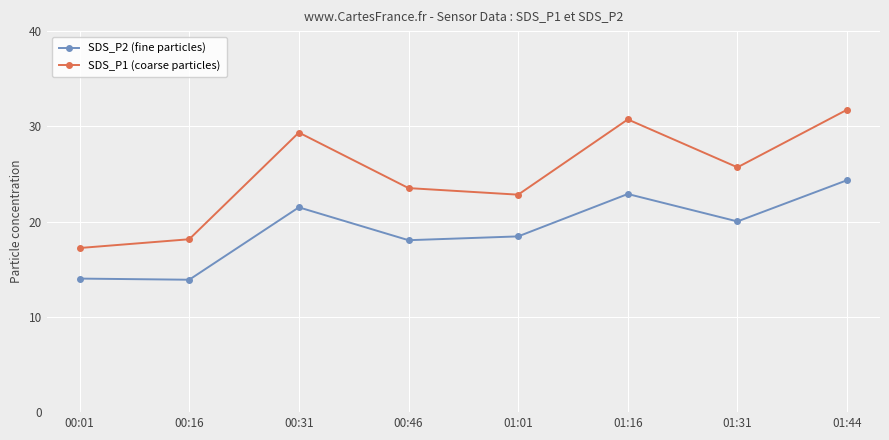

At how many categories does at least one series exceed 30?

2